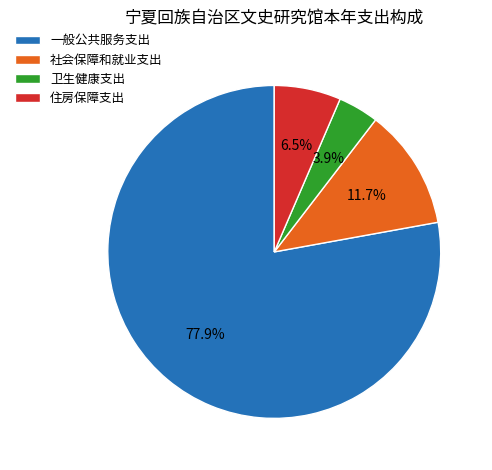

Rank the categories by value from lowest to highest.

卫生健康支出, 住房保障支出, 社会保障和就业支出, 一般公共服务支出